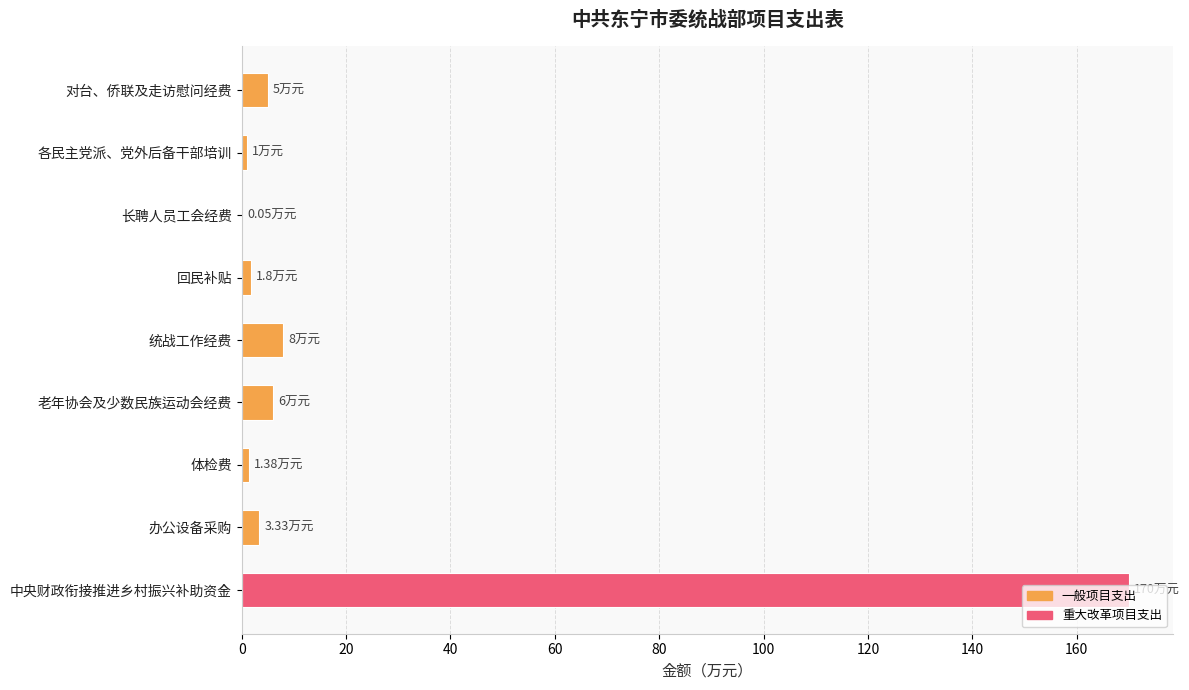

At which category does the chart reach its peak across all series?

中央财政衔接推进乡村振兴补助资金